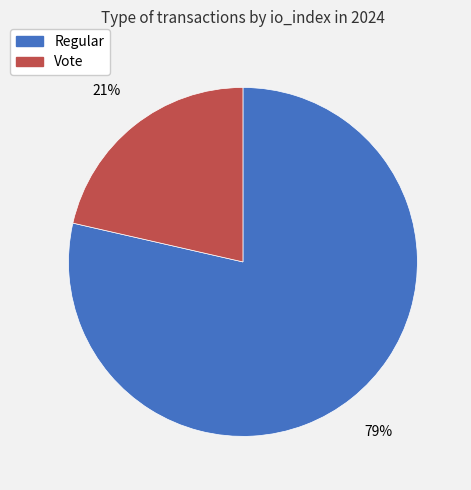

What is the ratio of the value at Vote to the value at Regular?

0.3